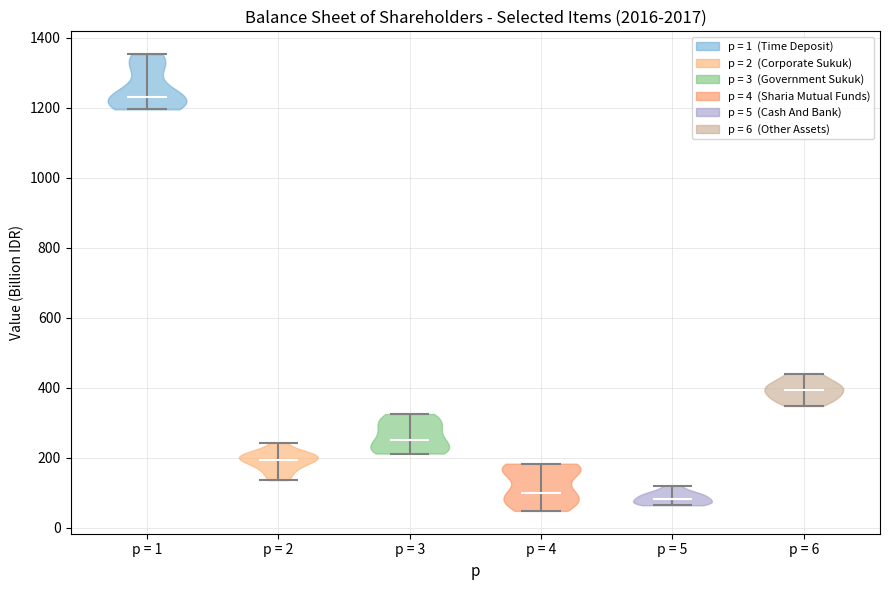

What is the highest point the violin for p = 3 reaches on the y-axis? The values are not printed on the chart, so give them approximately, as read against the axis.

320